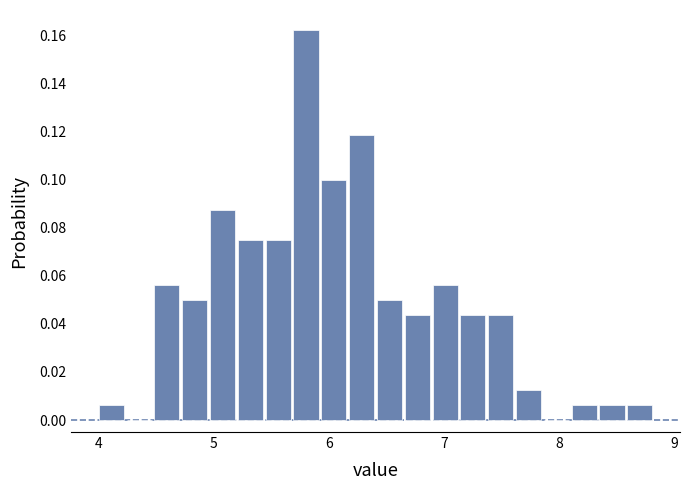

Around what value on the x-axis is the tallest bar? Give the approximate position of its centre, as read against the axis.

5.8